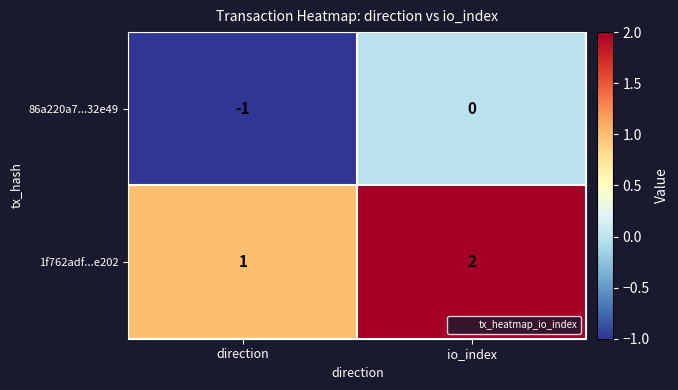

At which label does 86a220a7...32e49 reach its minimum?

direction